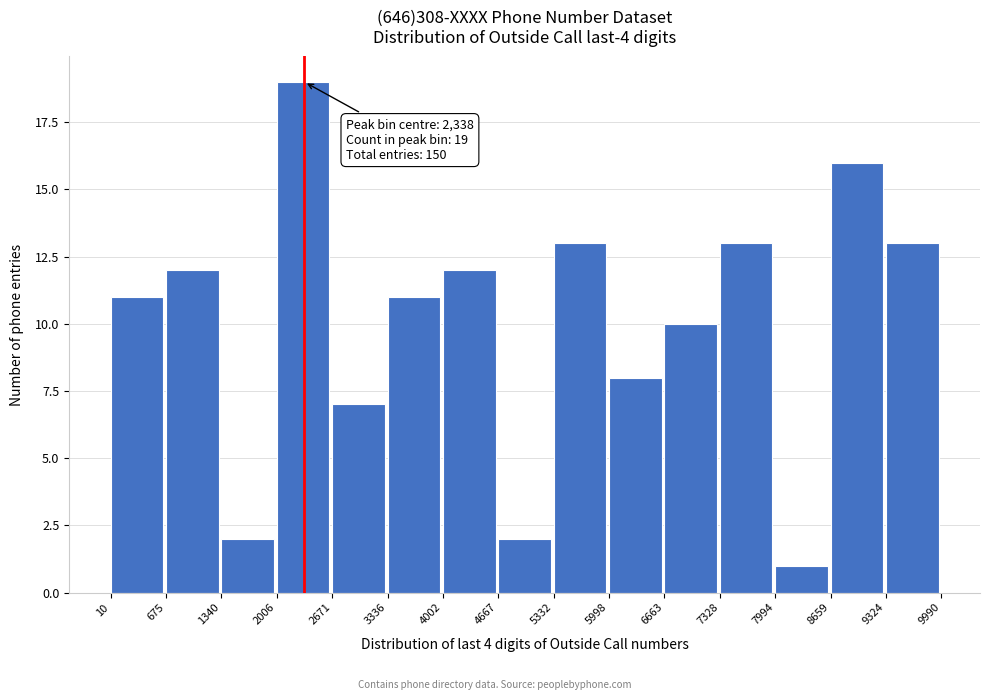

Over which range of the x-axis is the bar tallest?

2006 to 2671